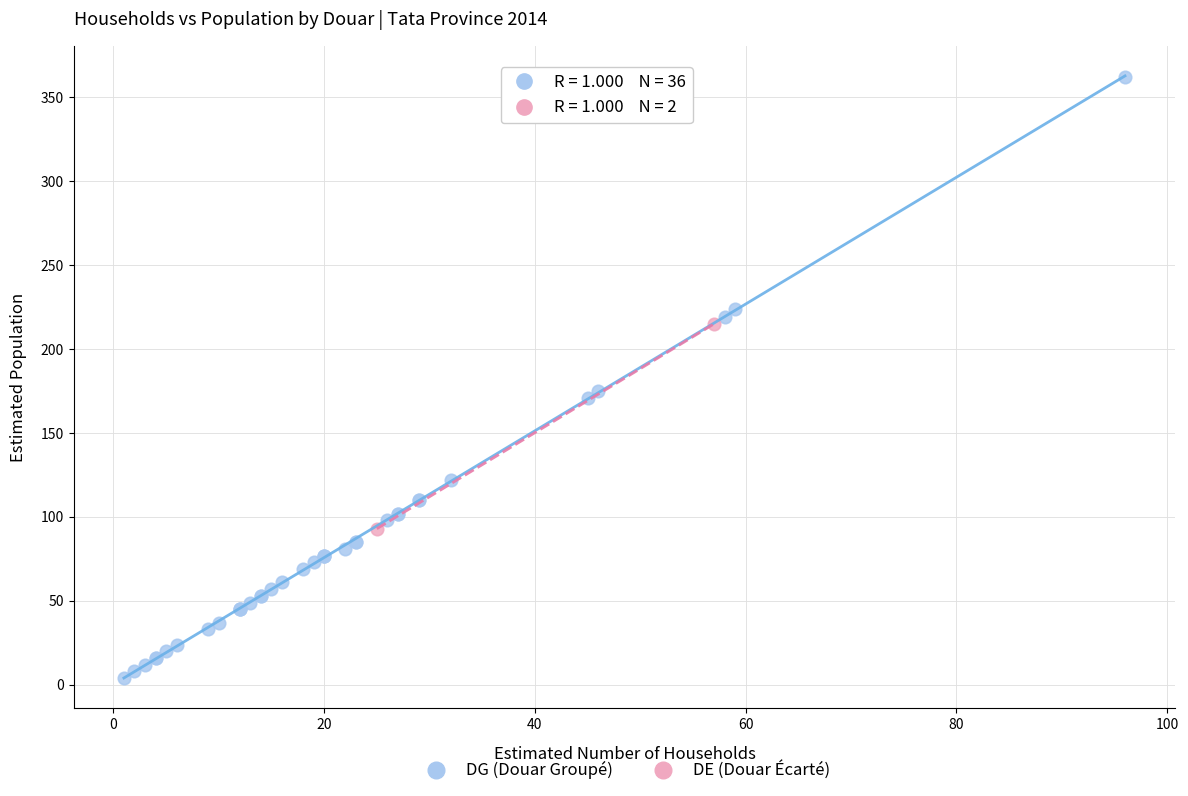

What are all the series names shown in the legend?

DG (Douar Groupé), DE (Douar Écarté)